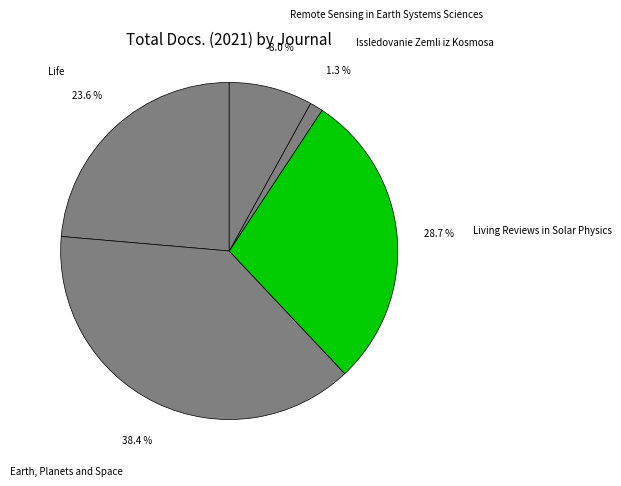

How many slices are in this pie chart?

5